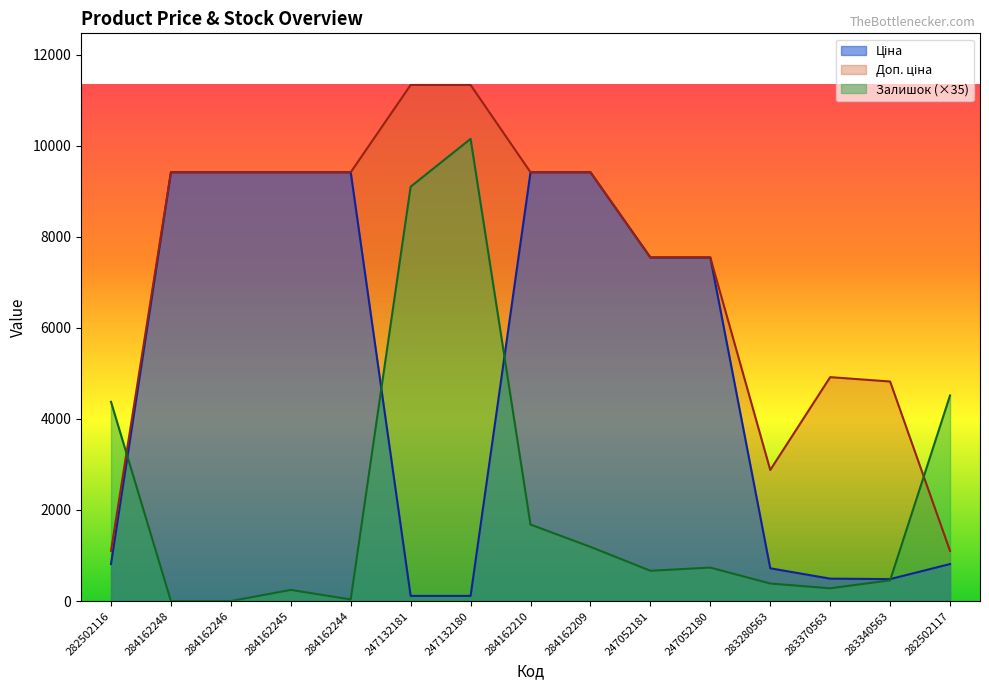

At which category does Залишок reach its first local peak?

284162245